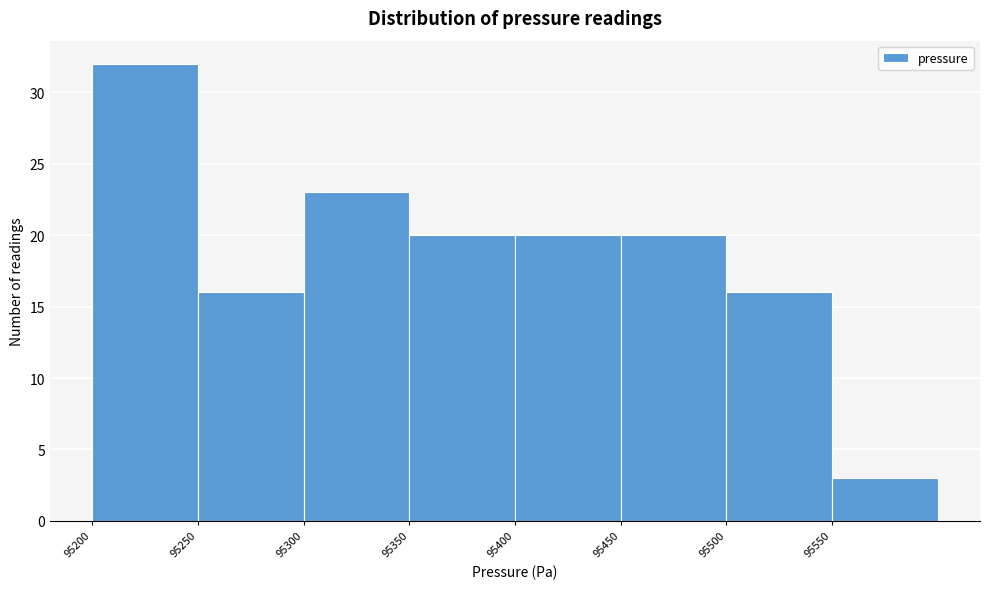

Over which range of the x-axis is the bar tallest?

95200 to 95250